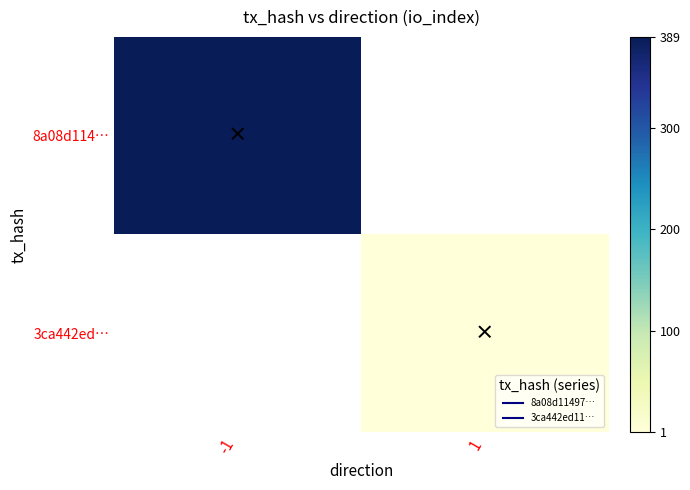

Is it true that 3ca442ed… equals 1.0 at 1?

True